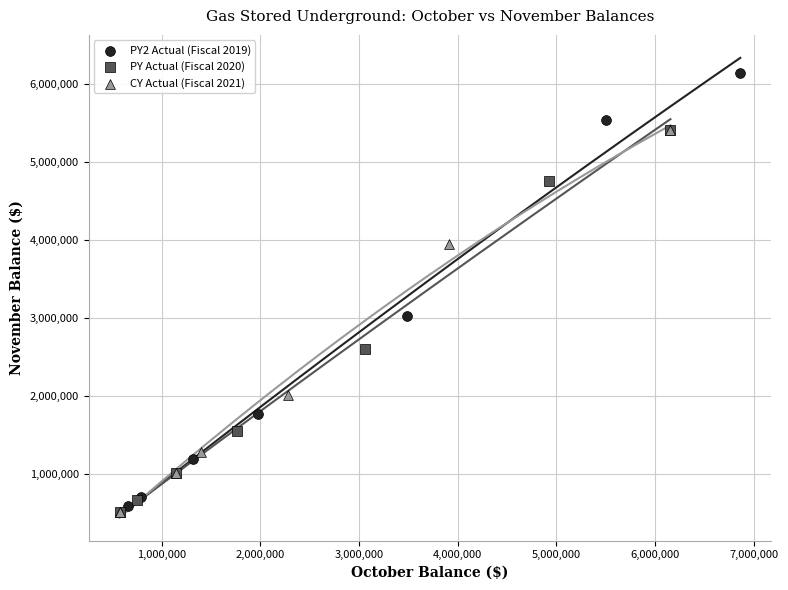

Which series has the widest spread of Y values?

PY2 Actual (Fiscal 2019)